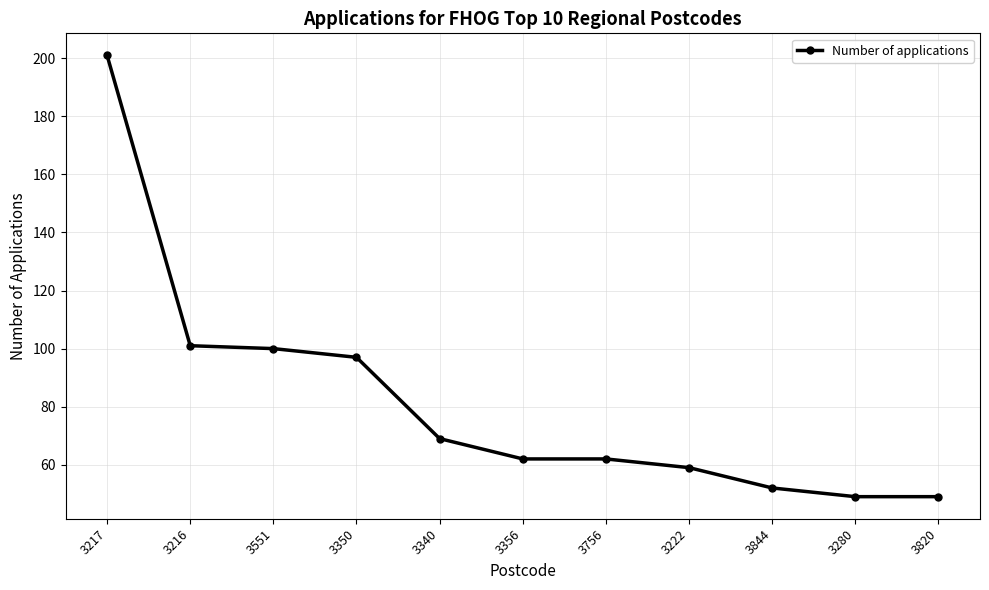

Is it true that the value at 3340 is 25?

False